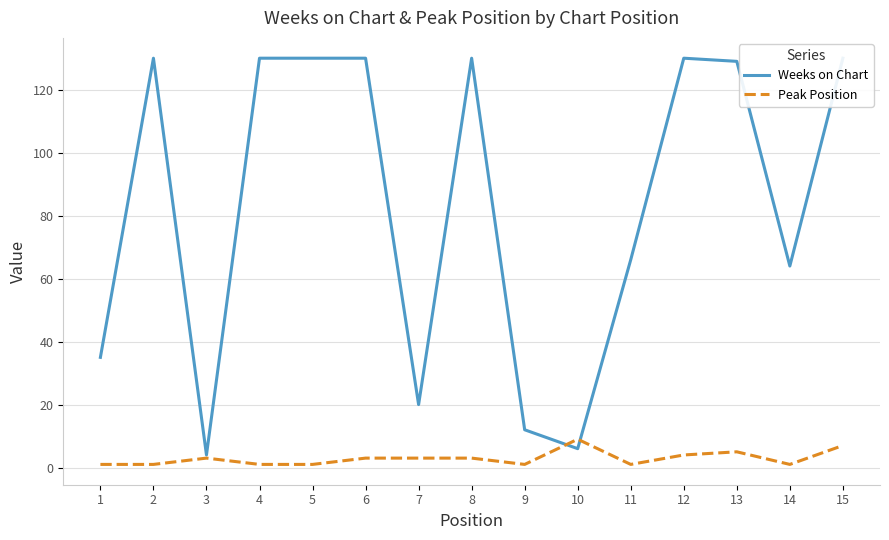

What is the value of the Weeks on Chart point at the 14th from the left?

64